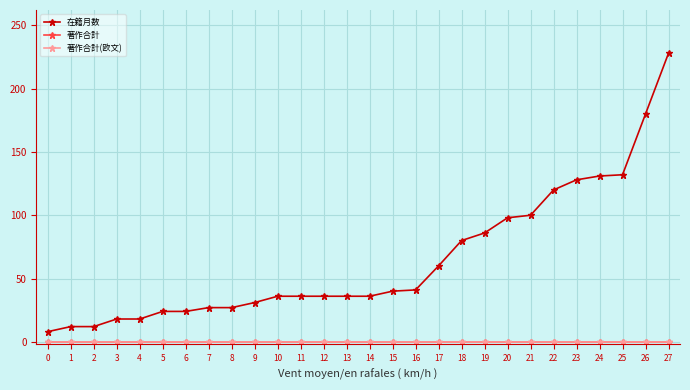

True or false: 著作合計(欧文) and 在籍月数 intersect in this chart.

False